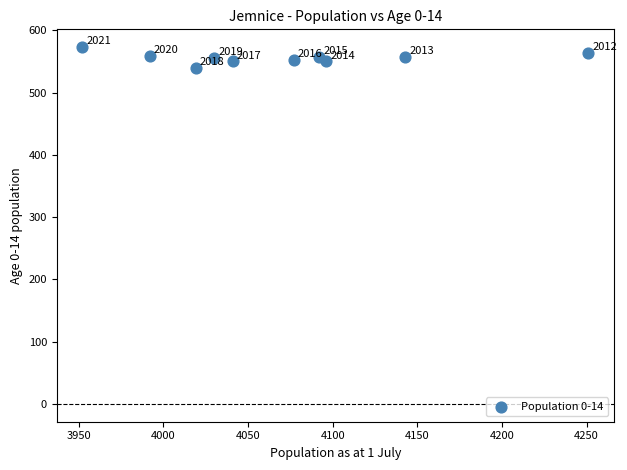

What Y value in the scatter plot is closest to 556?

556